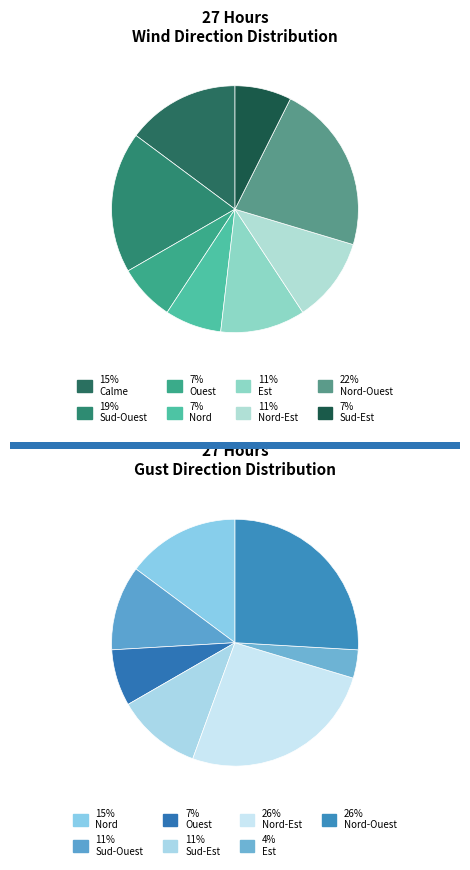

How many slices are in this pie chart?

8